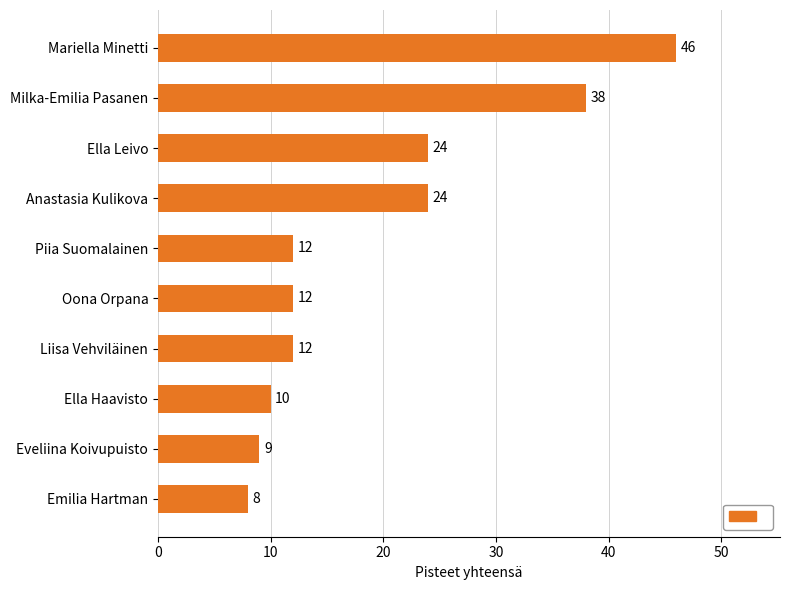

What value does the data have at Liisa Vehviläinen, to the nearest 10?

10